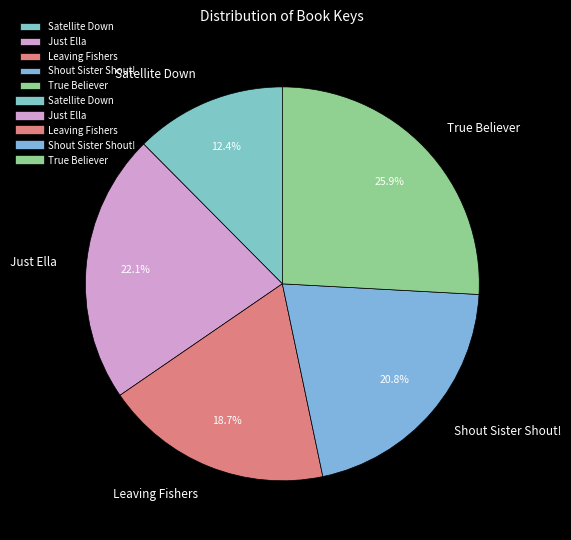

How many segments does this pie chart have?

5